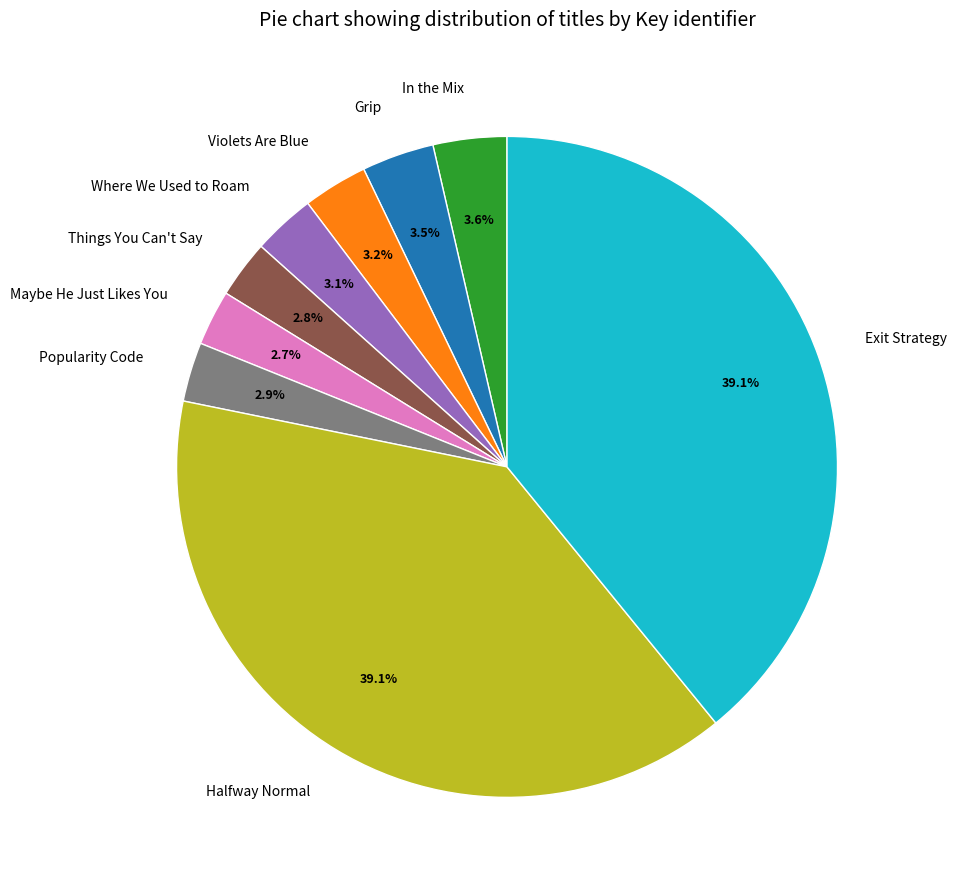

Between Maybe He Just Likes You and Grip, which is larger?

Grip